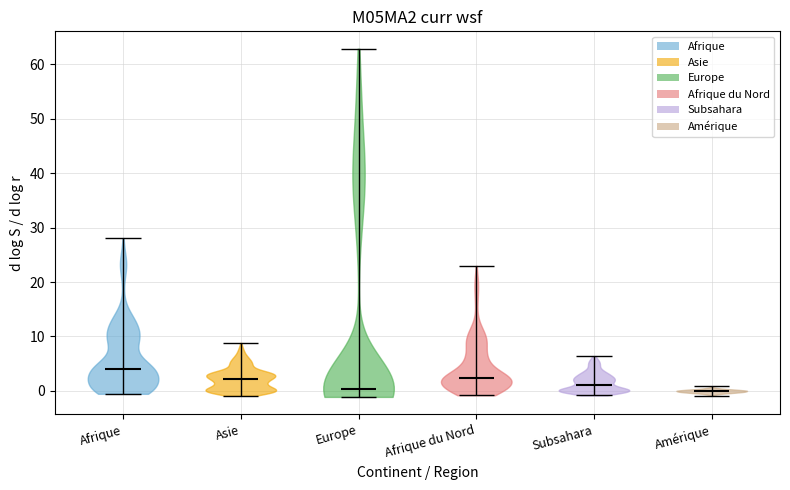

What is the highest point the violin for Asie reaches on the y-axis? The values are not printed on the chart, so give them approximately, as read against the axis.

9